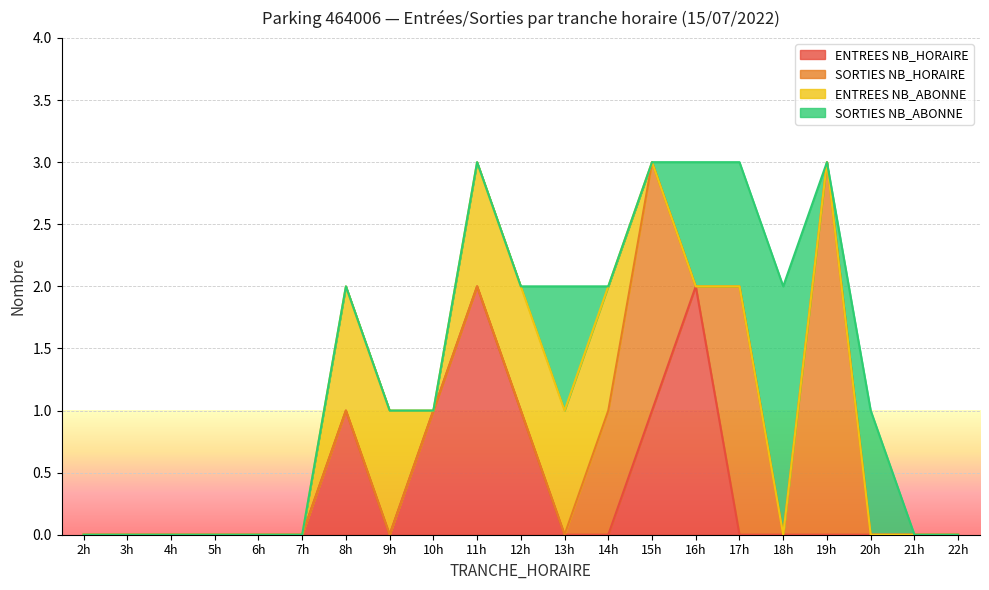

Is the value of SORTIES NB_HORAIRE at 8 greater than the value of SORTIES NB_ABONNE at 17?

No